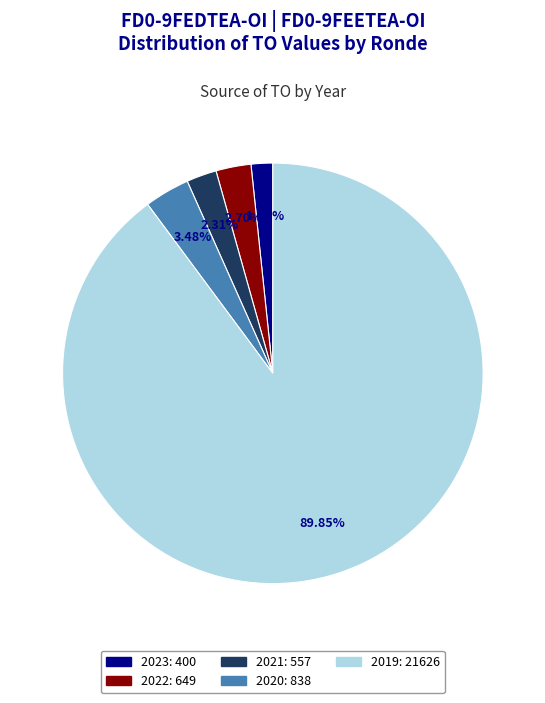

Is there a majority slice in this chart?

Yes